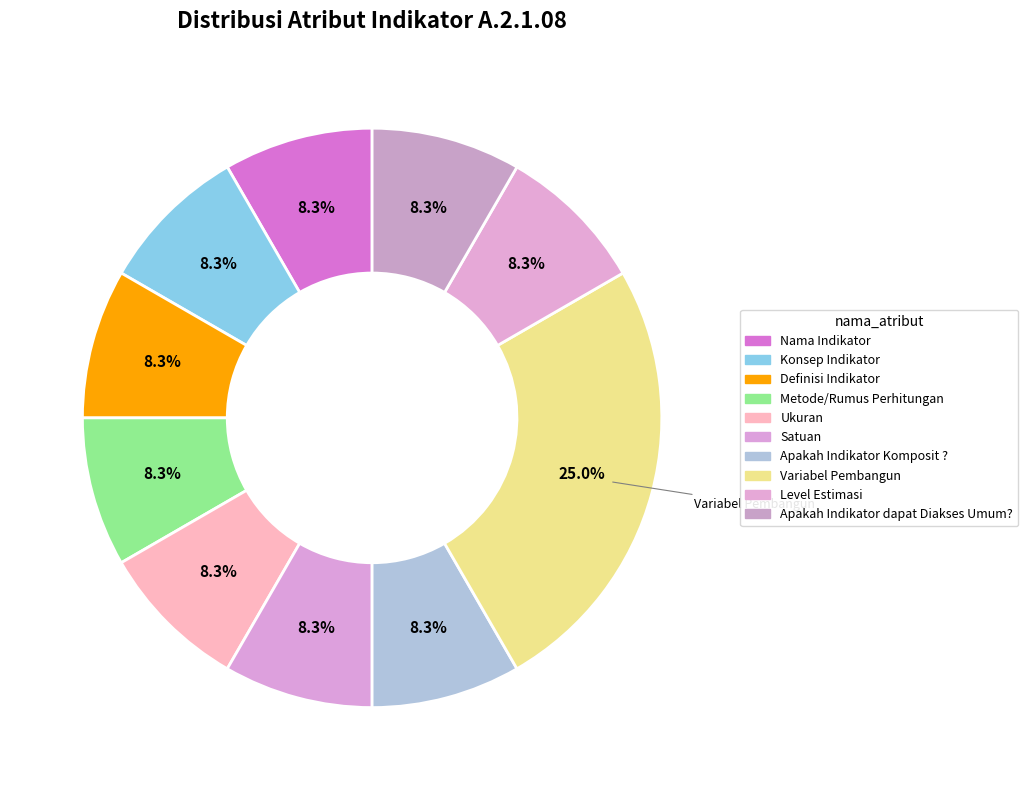

Count the number of slices in the pie.

10